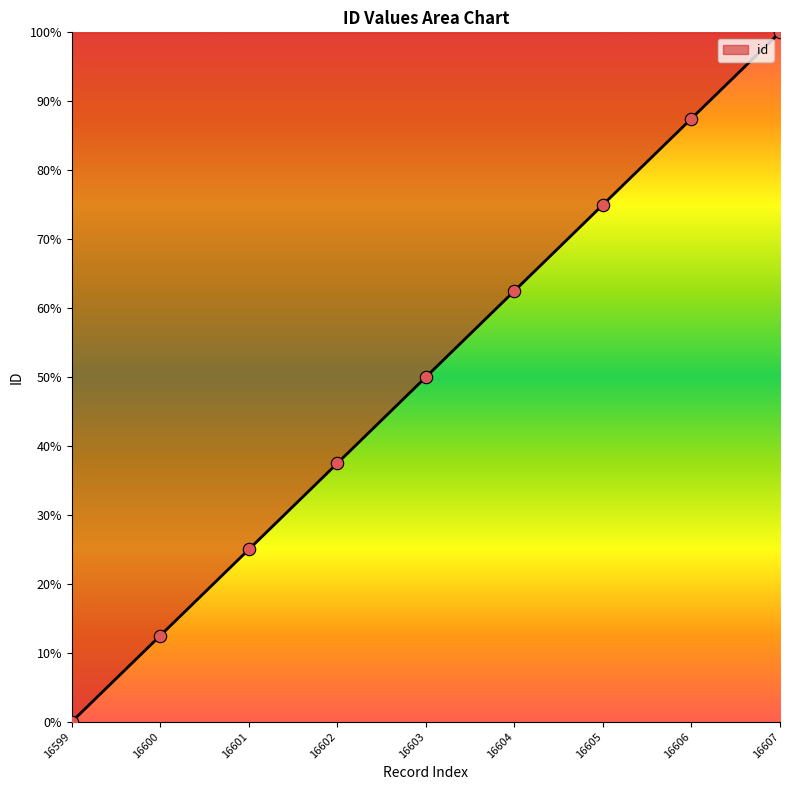

Which has a higher value, 16599 or 16600?

16600